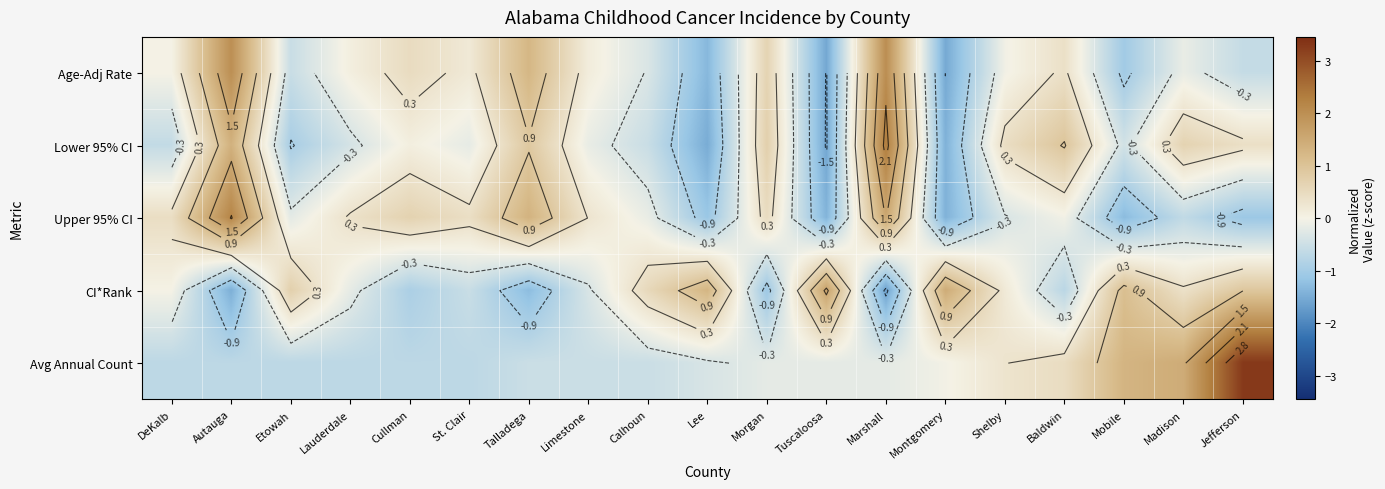

What is the smallest value displayed?

-1.6